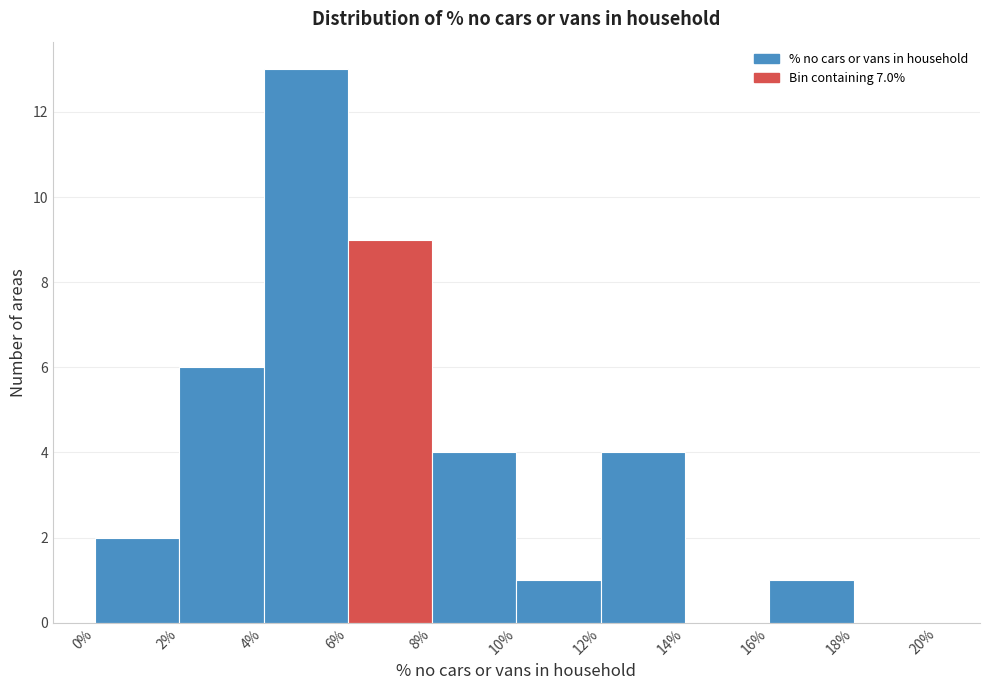

What is the height of the bar covering 12% to 14% on the x-axis? The values are not printed on the chart, so give them approximately, as read against the axis.

4